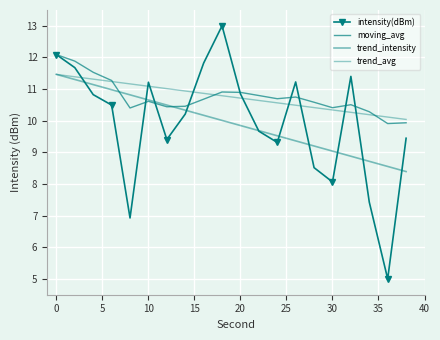

What is the value of the trend_intensity point at the 1st from the left?

11.5